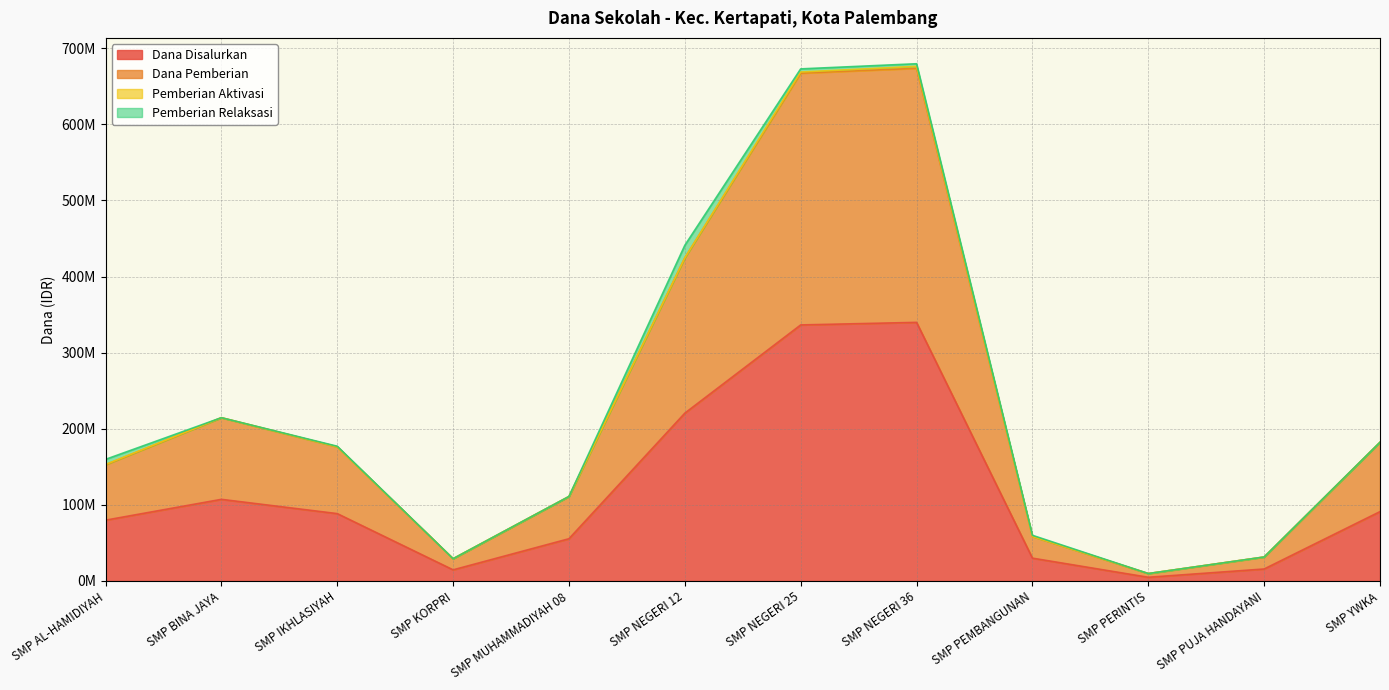

What is the total value across all series at SMP YWKA?

273375000